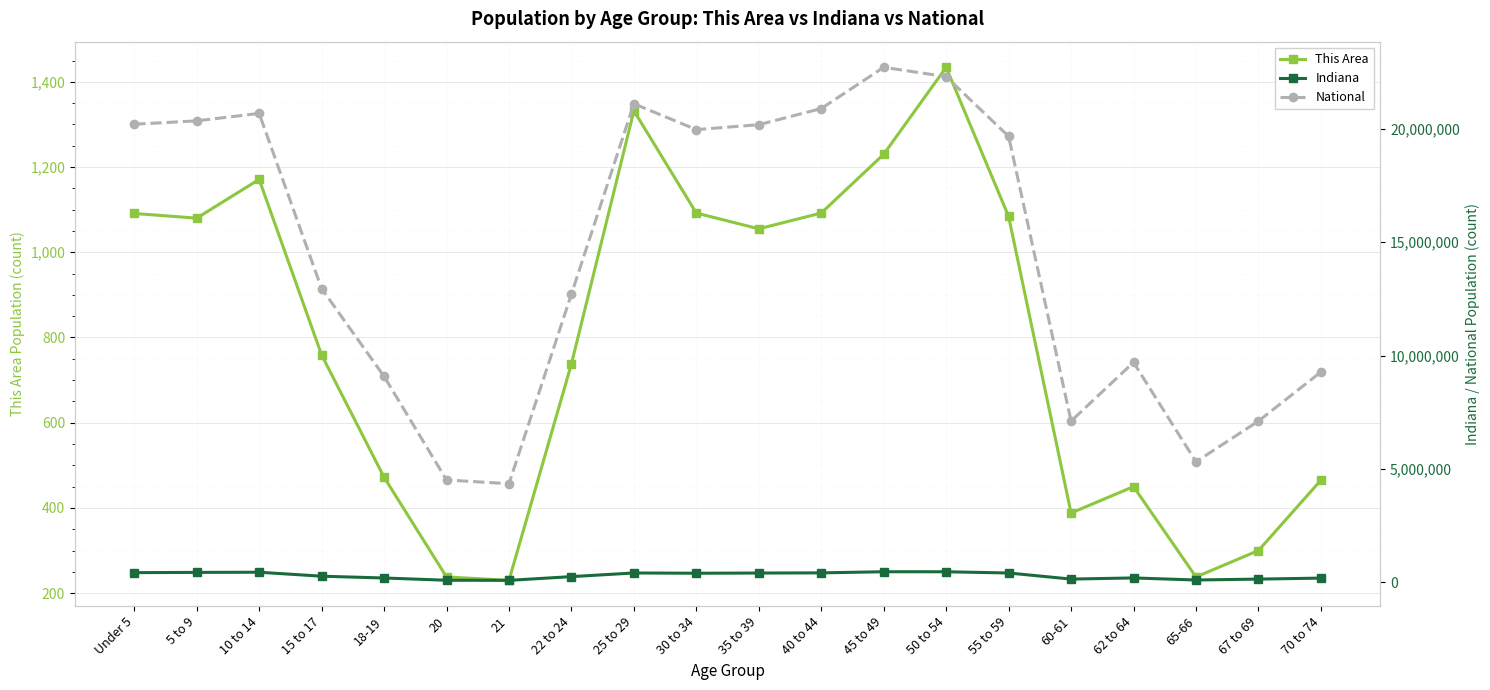

What is the spread (max minus min) of values at 65-66?

5319664